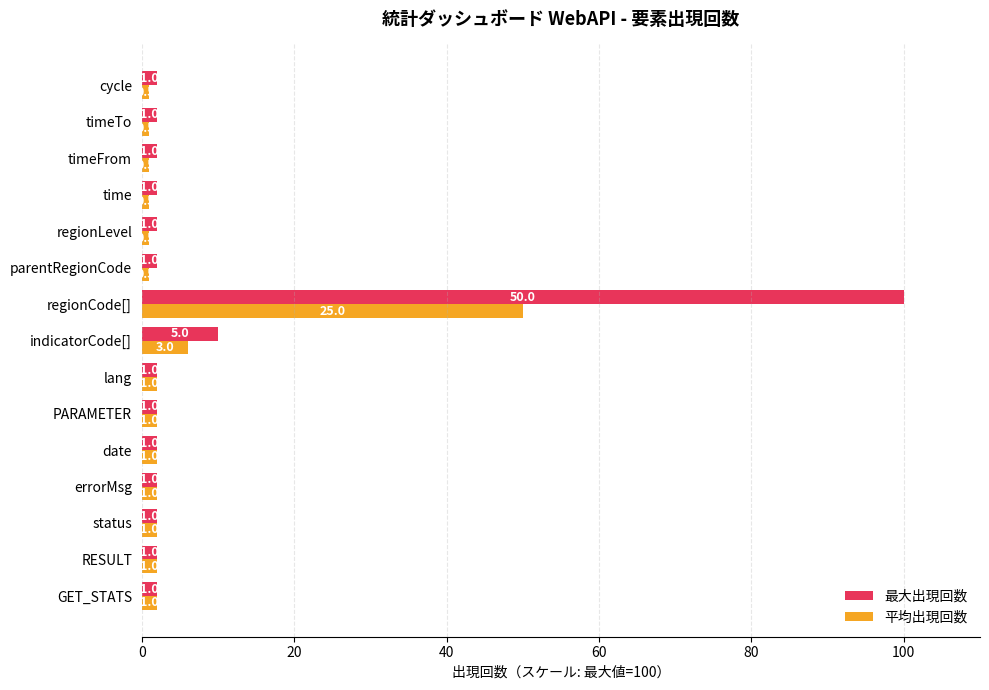

Which series has the largest range (max minus min)?

最大出現回数